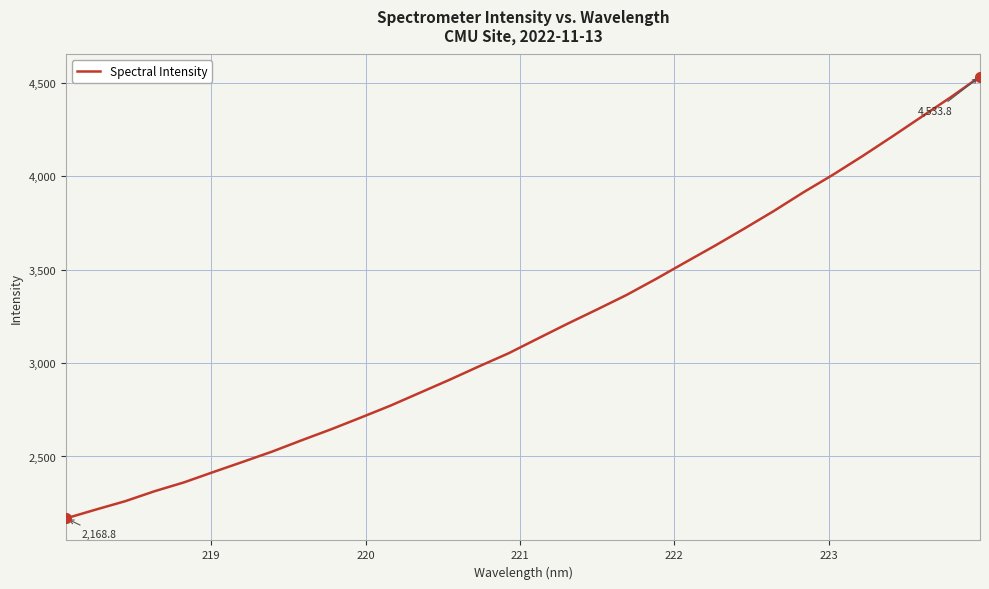

What is the greatest value displayed?

4533.8